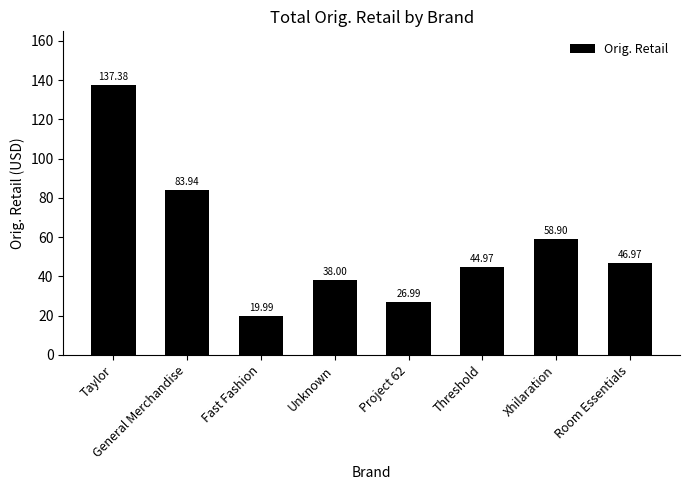

Where does the data first go above 46?

Taylor